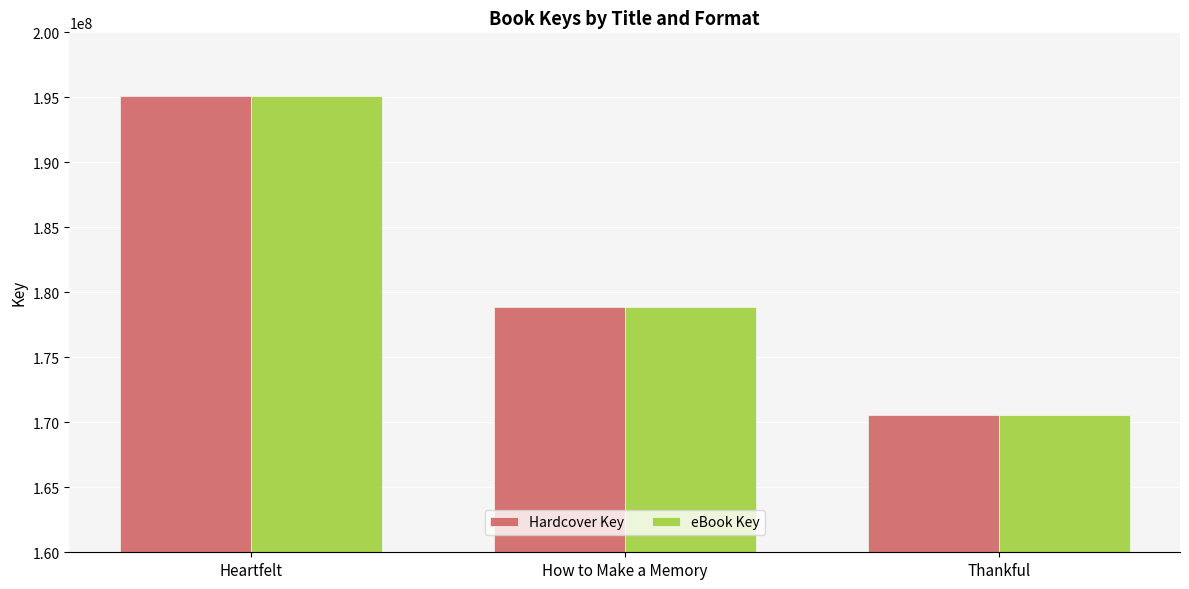

How many groups of bars are there?

3